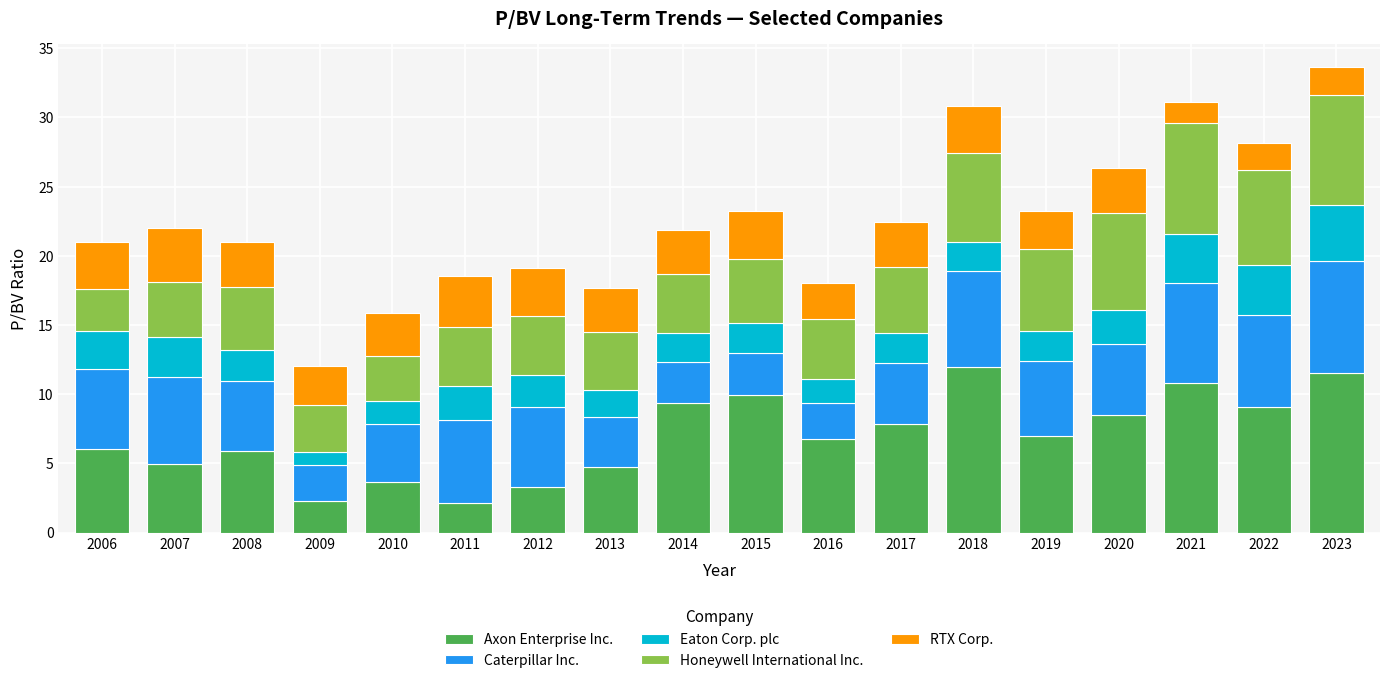

What is the difference between the maximum and second lowest values in the Axon Enterprise Inc. series?

9.7